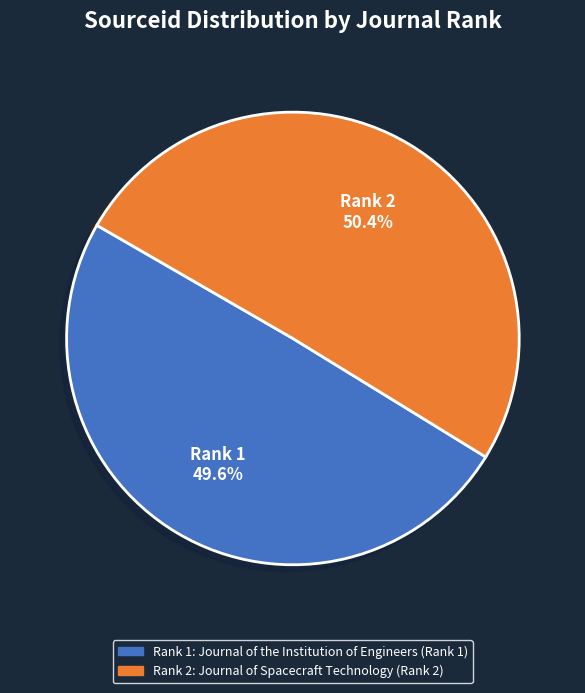

Is there any slice that represents more than half of the pie?

Yes